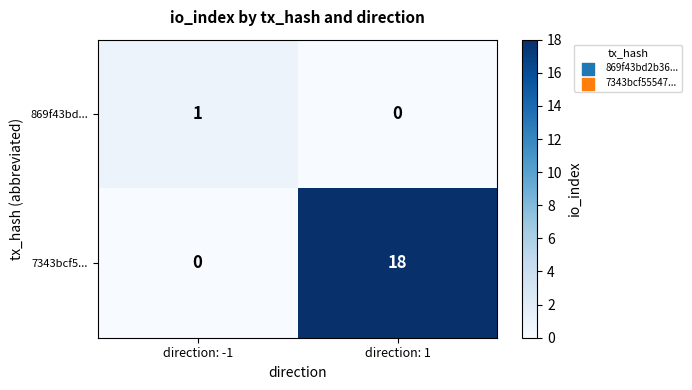

What is the total value across all series at direction: 1?

18